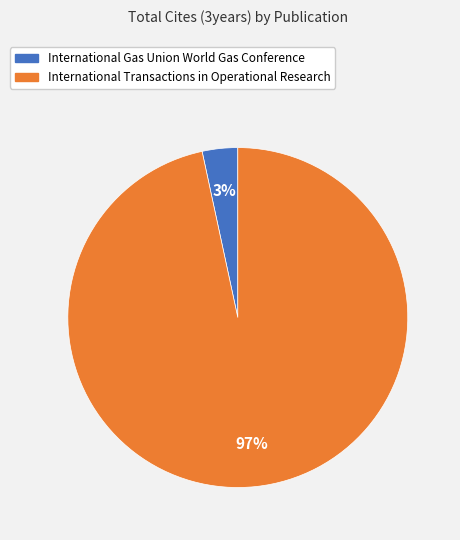

To the nearest percent, what is the average slice percentage?

50%